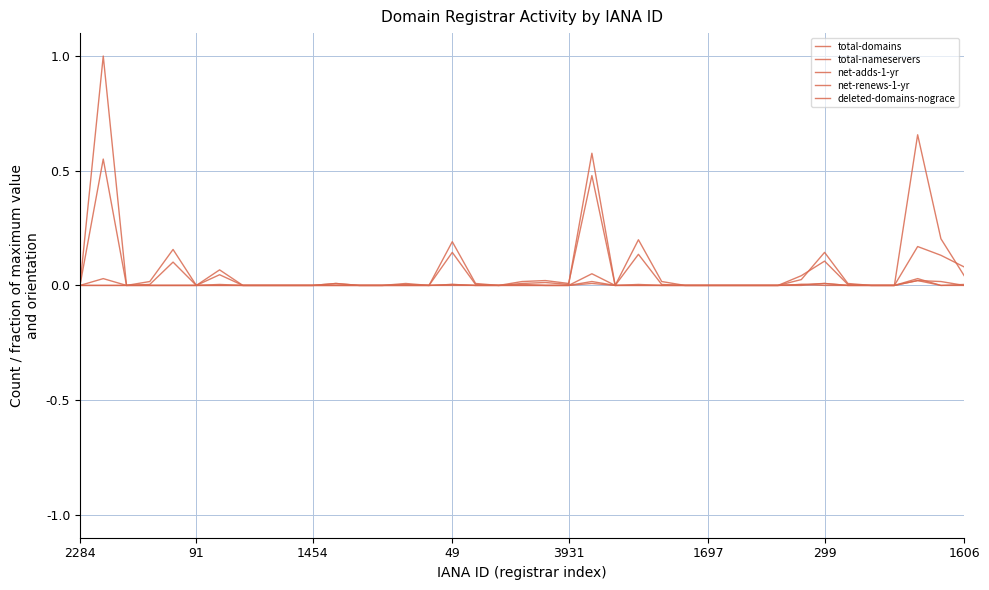

Is this an area chart (filled region under the line)?

No